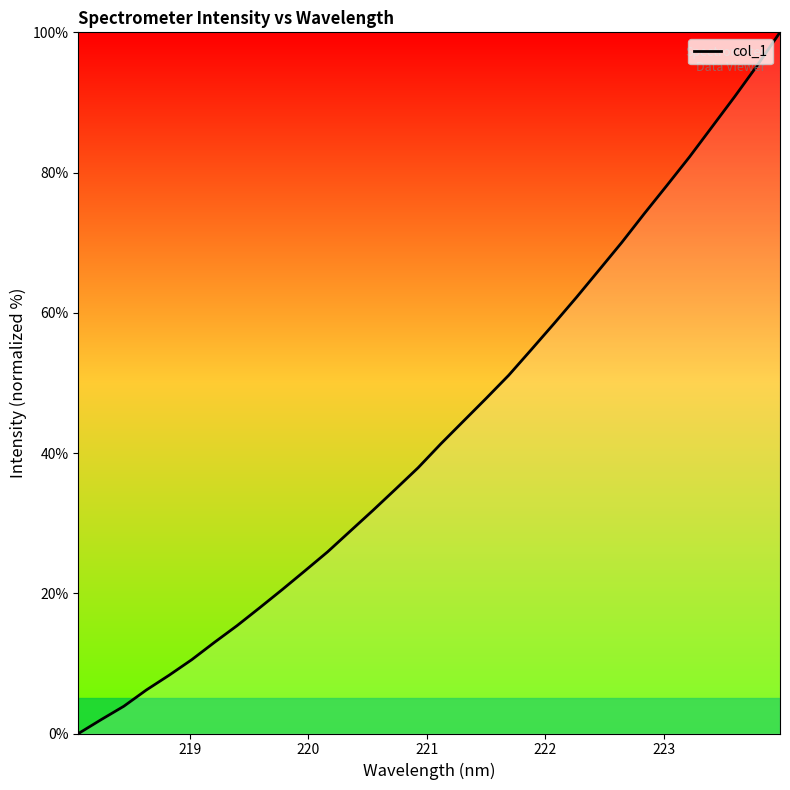

Count the number of categories in the chart.

32